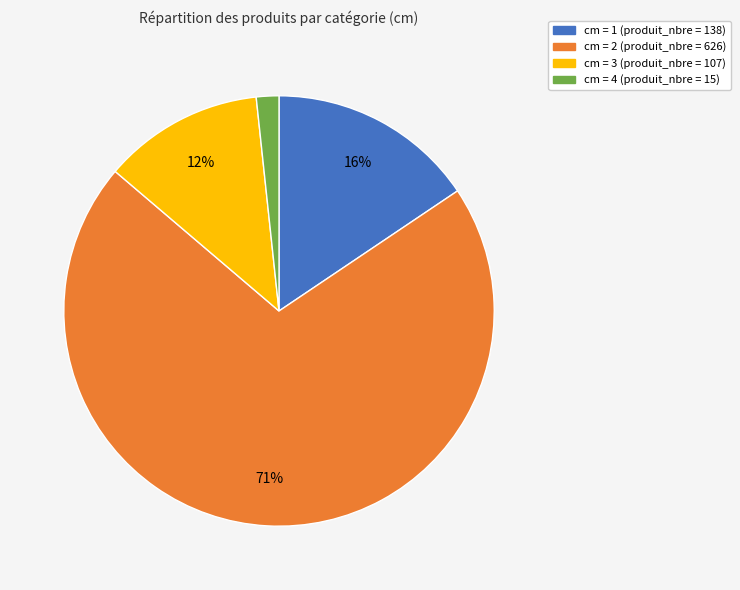

Is the sum of cm = 4 (produit_nbre = 15) and cm = 2 (produit_nbre = 626) greater than half?

Yes